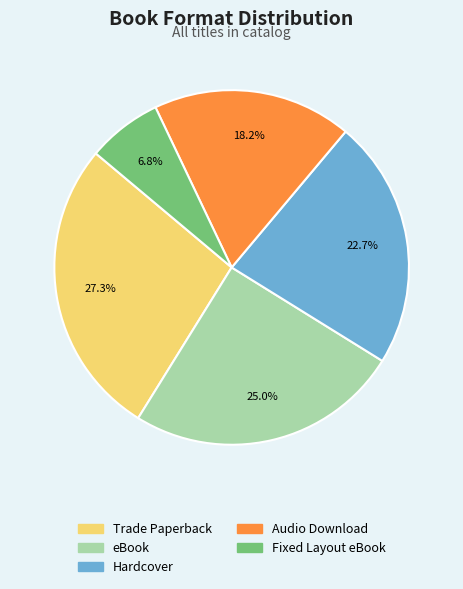

Which has a higher value, Hardcover or Audio Download?

Hardcover